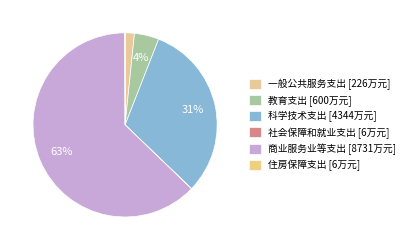

Does 住房保障支出 represent more than half of the total?

No